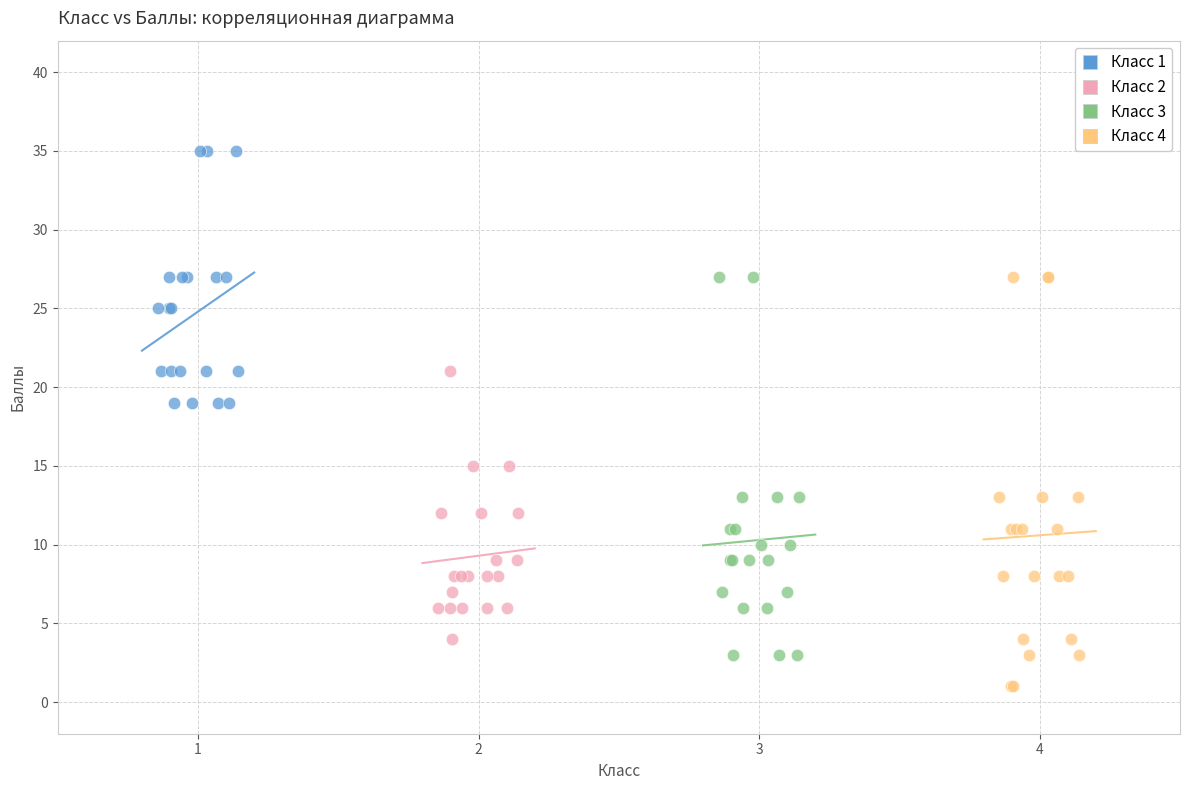

What are all the series names shown in the legend?

Класс 1, Класс 2, Класс 3, Класс 4